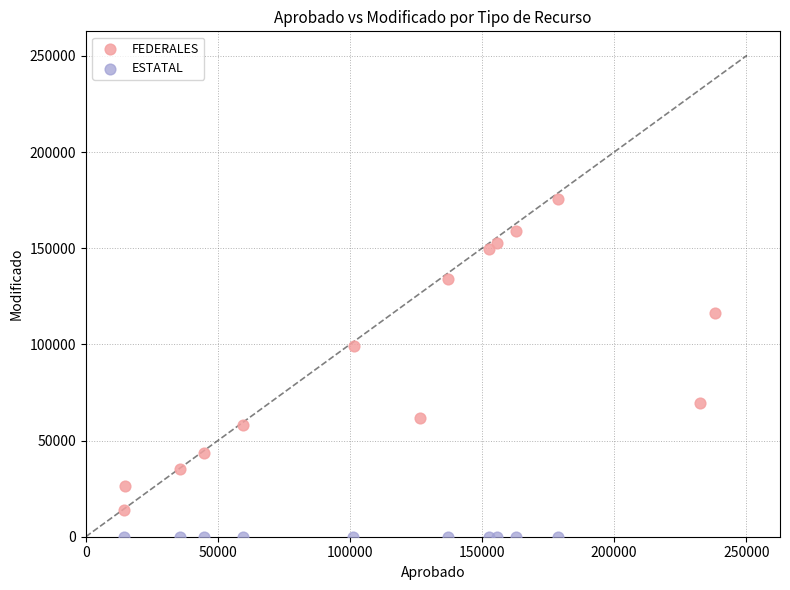

Which series contains the highest Y value?

FEDERALES